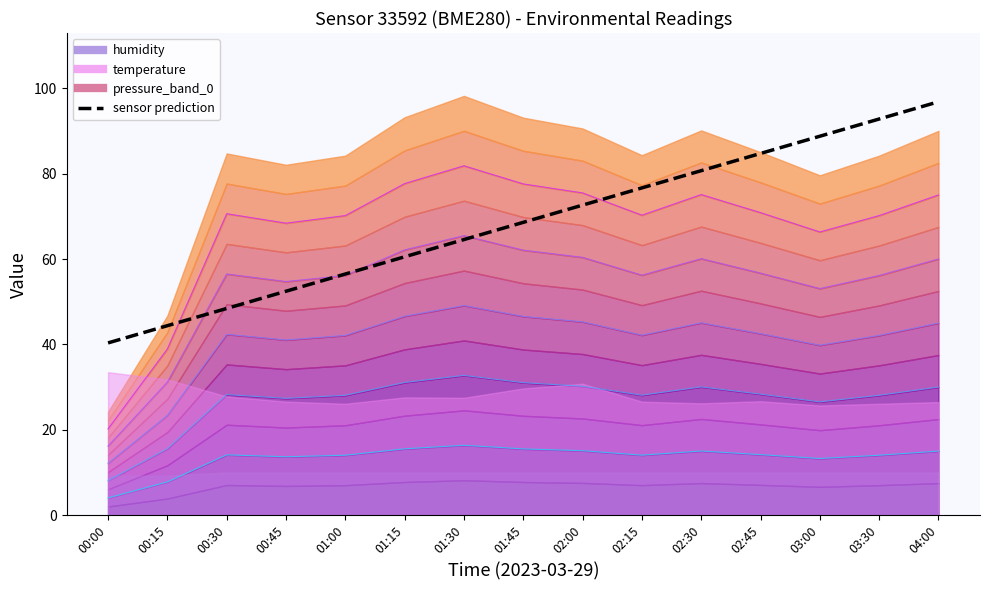

What is the greatest value displayed?

96.9